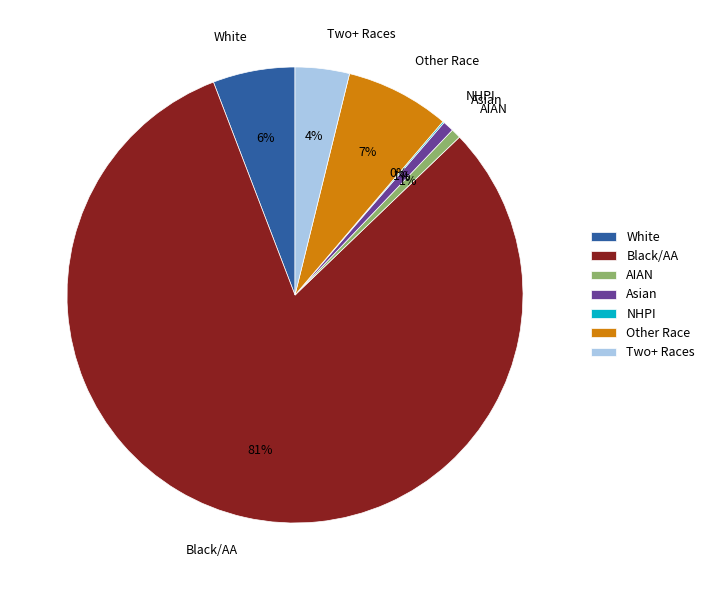

Is it true that Black/AA is 95% of the pie?

False